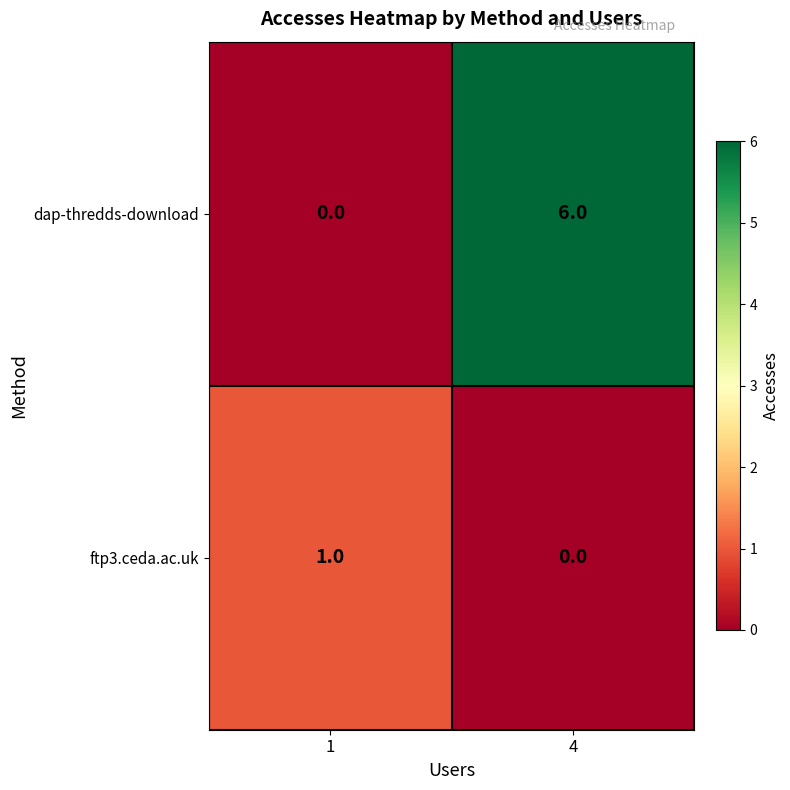

Rank the series by their maximum value, from lowest to highest.

ftp3.ceda.ac.uk, dap-thredds-download